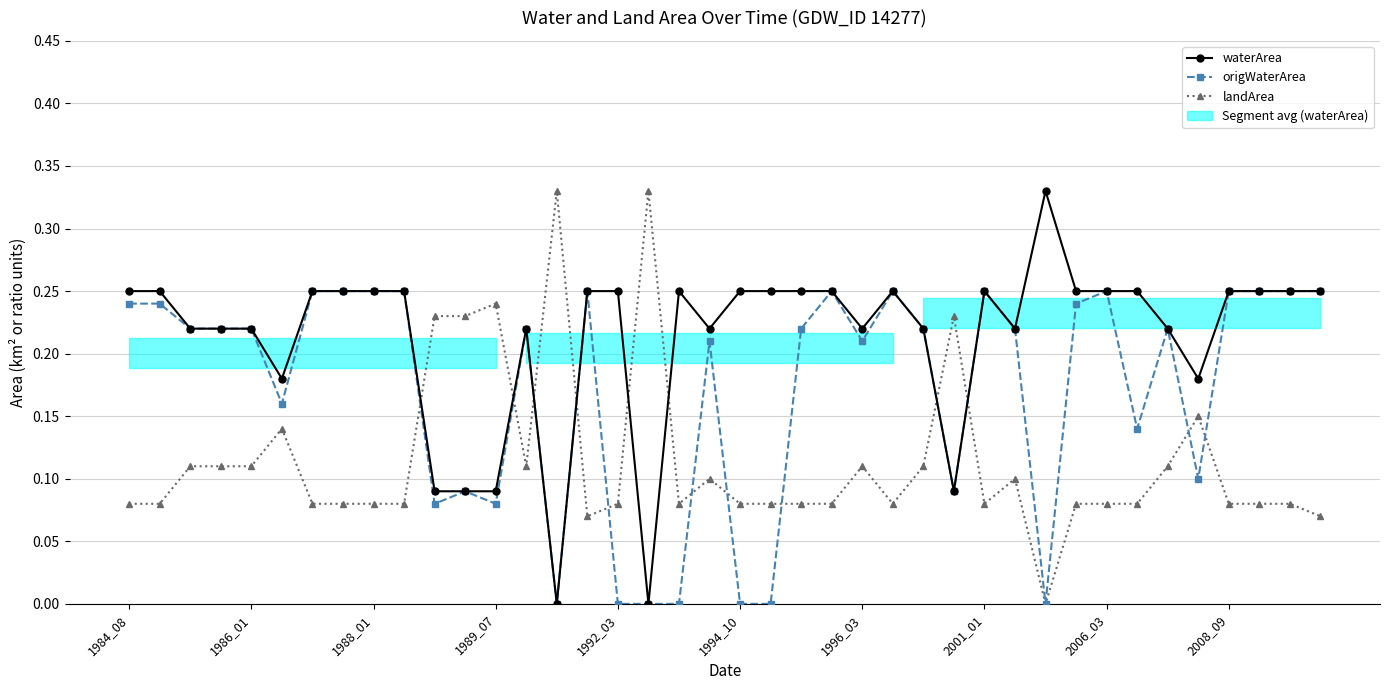

Between 1994_10 and 33, which series saw the biggest shift?

waterArea